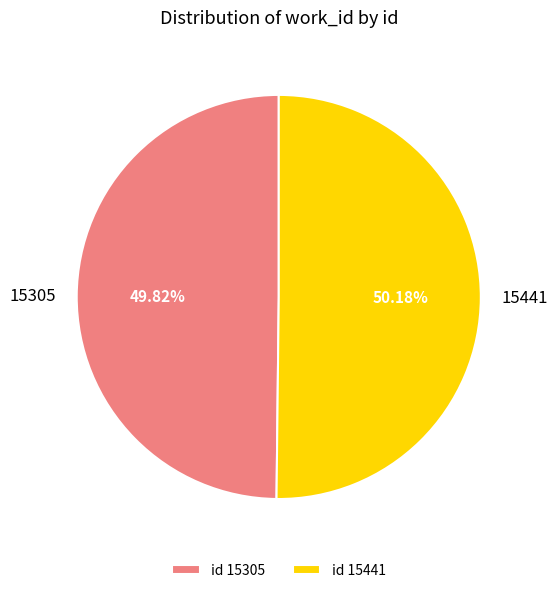

How many segments does this pie chart have?

2